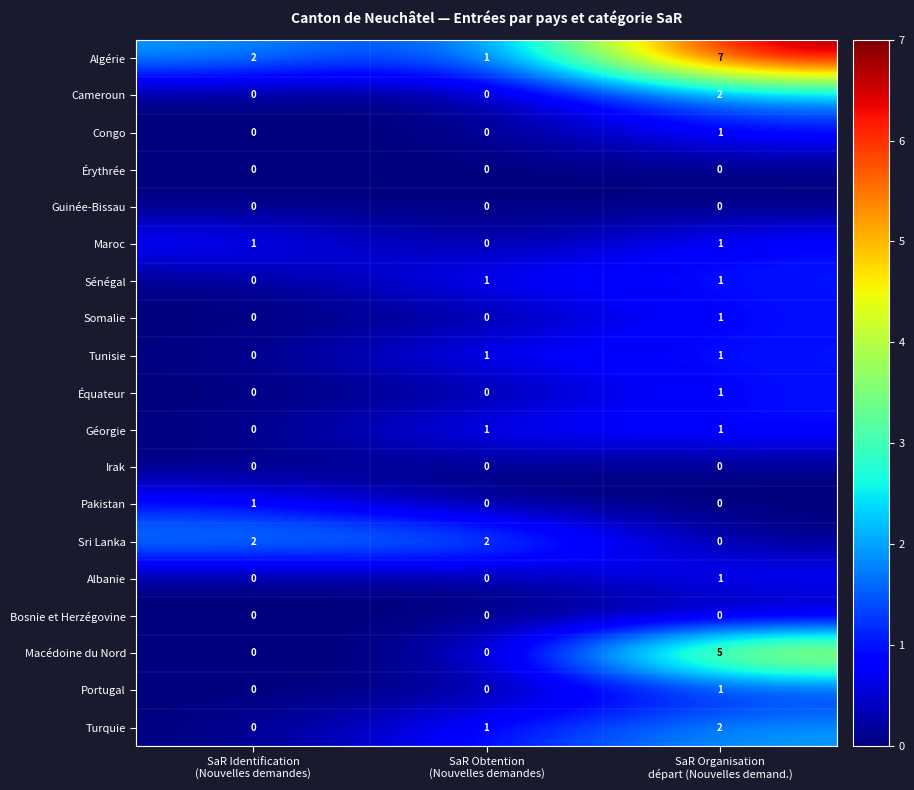

How many values in the Somalie series exceed 0?

1